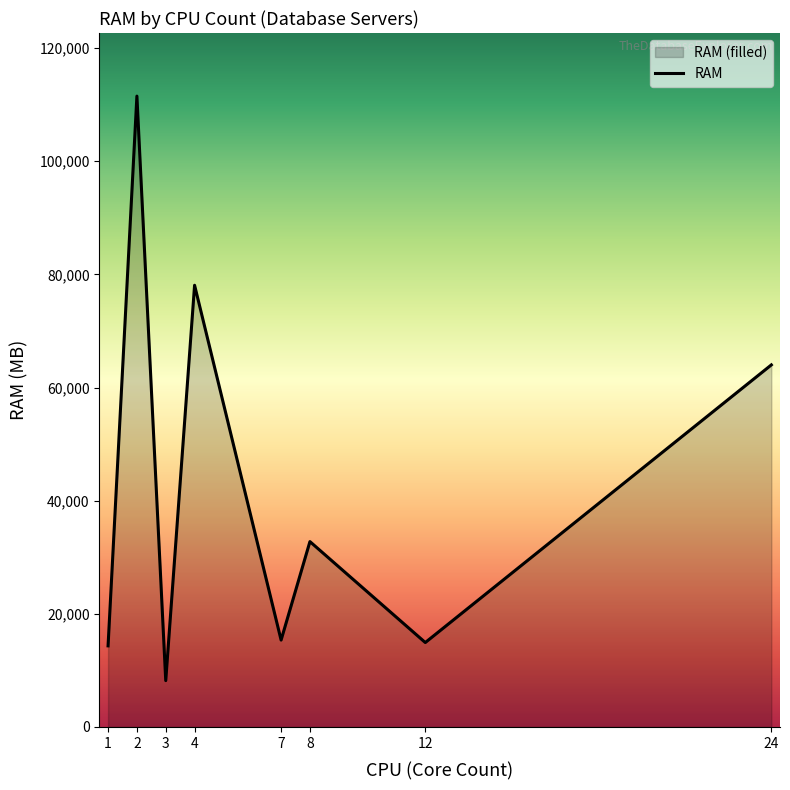

How many data points does each series have?

8